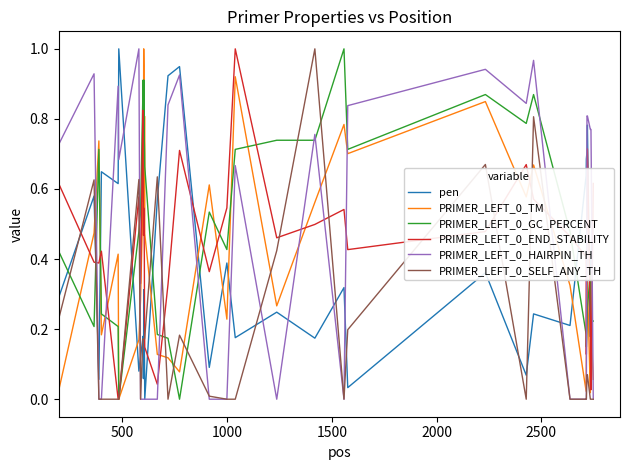

True or false: pen and PRIMER_LEFT_0_END_STABILITY cross at least once.

True